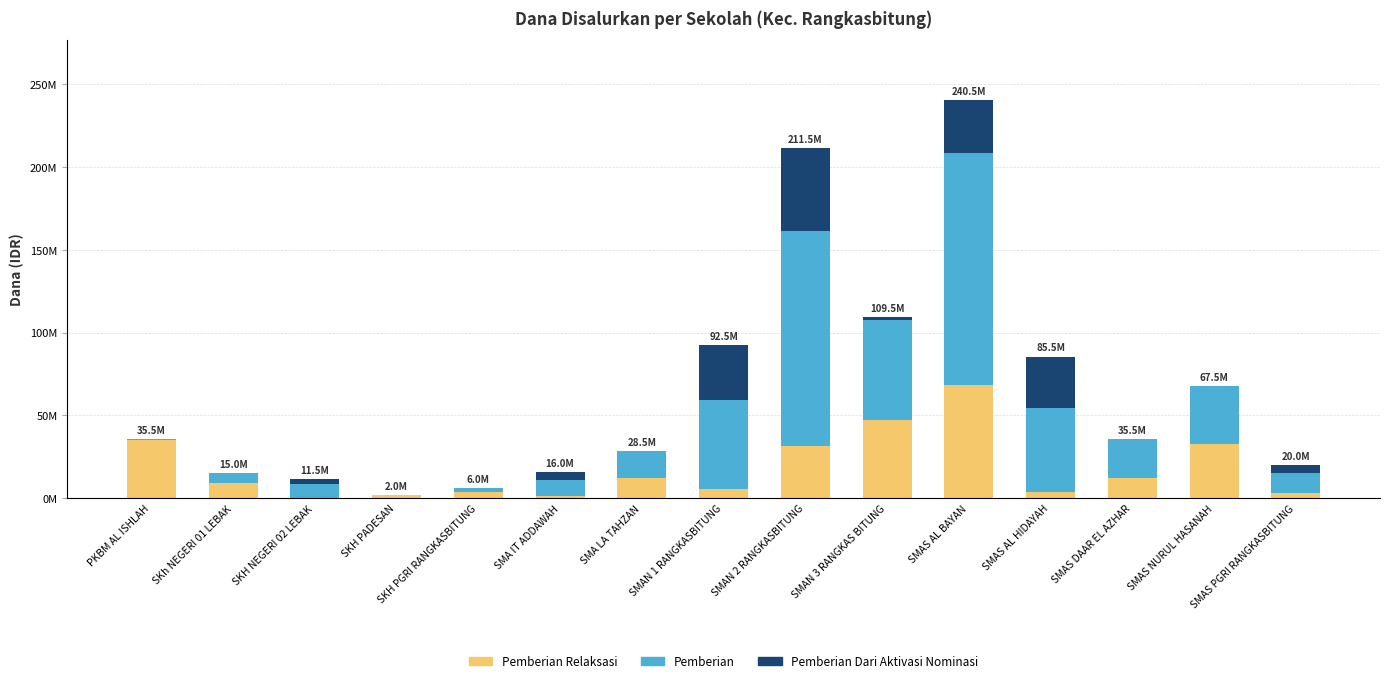

The Pemberian series shows 6312516 at SMA IT ADDAWAH. True or false?

False